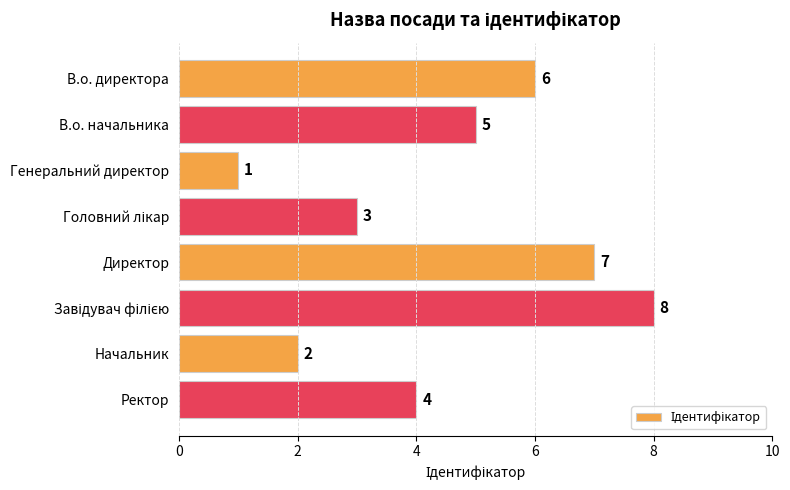

What is the value of the 2nd bar from the top?

5